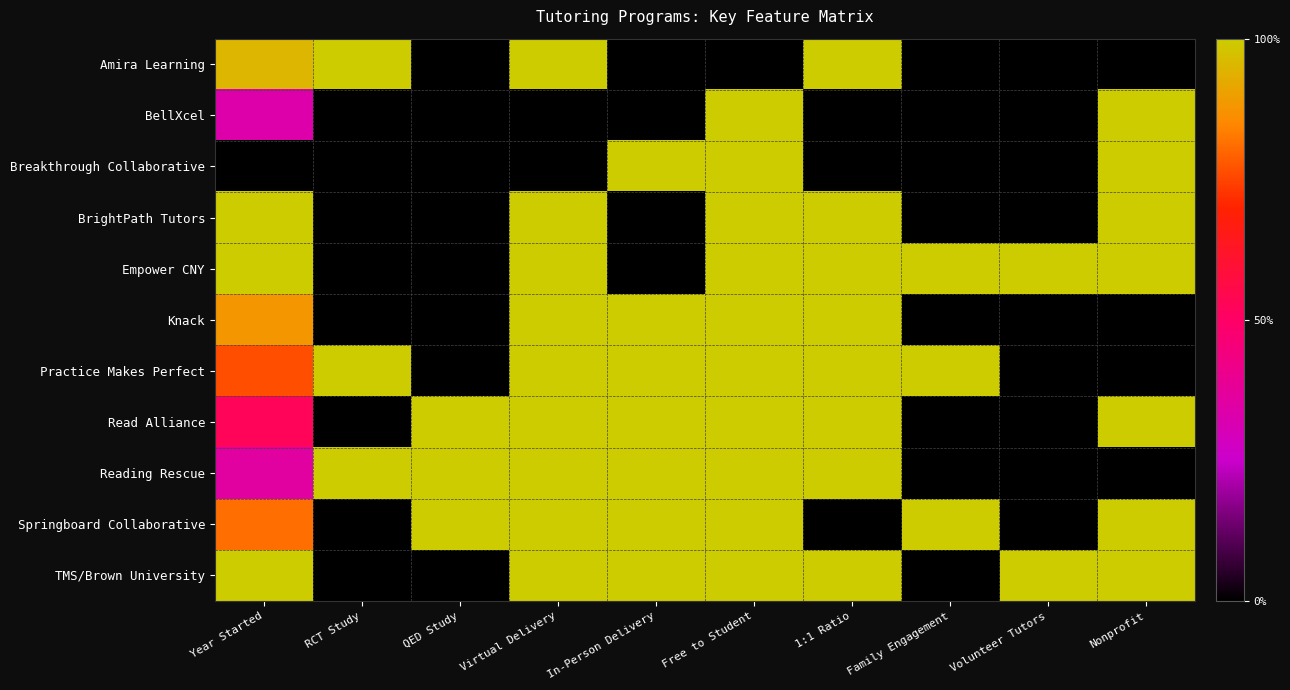

Reading left to right, list all the values displayed in this chart.

Amira Learning: Year Started=1.0	RCT Study=1.0	QED Study=0.0	Virtual Delivery=1.0	In-Person Delivery=0.0	Free to Student=0.0	1:1 Ratio=1.0	Family Engagement=0.0	Volunteer Tutors=0.0	Nonprofit=0.0
BellXcel: Year Started=0.3	RCT Study=0.0	QED Study=0.0	Virtual Delivery=0.0	In-Person Delivery=0.0	Free to Student=1.0	1:1 Ratio=0.0	Family Engagement=0.0	Volunteer Tutors=0.0	Nonprofit=1.0
Breakthrough Collaborative: Year Started=0.0	RCT Study=0.0	QED Study=0.0	Virtual Delivery=0.0	In-Person Delivery=1.0	Free to Student=1.0	1:1 Ratio=0.0	Family Engagement=0.0	Volunteer Tutors=0.0	Nonprofit=1.0
BrightPath Tutors: Year Started=1.0	RCT Study=0.0	QED Study=0.0	Virtual Delivery=1.0	In-Person Delivery=0.0	Free to Student=1.0	1:1 Ratio=1.0	Family Engagement=0.0	Volunteer Tutors=0.0	Nonprofit=1.0
Empower CNY: Year Started=1.0	RCT Study=0.0	QED Study=0.0	Virtual Delivery=1.0	In-Person Delivery=0.0	Free to Student=1.0	1:1 Ratio=1.0	Family Engagement=1.0	Volunteer Tutors=1.0	Nonprofit=1.0
Knack: Year Started=0.9	RCT Study=0.0	QED Study=0.0	Virtual Delivery=1.0	In-Person Delivery=1.0	Free to Student=1.0	1:1 Ratio=1.0	Family Engagement=0.0	Volunteer Tutors=0.0	Nonprofit=0.0
Practice Makes Perfect: Year Started=0.8	RCT Study=1.0	QED Study=0.0	Virtual Delivery=1.0	In-Person Delivery=1.0	Free to Student=1.0	1:1 Ratio=1.0	Family Engagement=1.0	Volunteer Tutors=0.0	Nonprofit=0.0
Read Alliance: Year Started=0.5	RCT Study=0.0	QED Study=1.0	Virtual Delivery=1.0	In-Person Delivery=1.0	Free to Student=1.0	1:1 Ratio=1.0	Family Engagement=0.0	Volunteer Tutors=0.0	Nonprofit=1.0
Reading Rescue: Year Started=0.4	RCT Study=1.0	QED Study=1.0	Virtual Delivery=1.0	In-Person Delivery=1.0	Free to Student=1.0	1:1 Ratio=1.0	Family Engagement=0.0	Volunteer Tutors=0.0	Nonprofit=0.0
Springboard Collaborative: Year Started=0.8	RCT Study=0.0	QED Study=1.0	Virtual Delivery=1.0	In-Person Delivery=1.0	Free to Student=1.0	1:1 Ratio=0.0	Family Engagement=1.0	Volunteer Tutors=0.0	Nonprofit=1.0
TMS/Brown University: Year Started=1.0	RCT Study=0.0	QED Study=0.0	Virtual Delivery=1.0	In-Person Delivery=1.0	Free to Student=1.0	1:1 Ratio=1.0	Family Engagement=0.0	Volunteer Tutors=1.0	Nonprofit=1.0